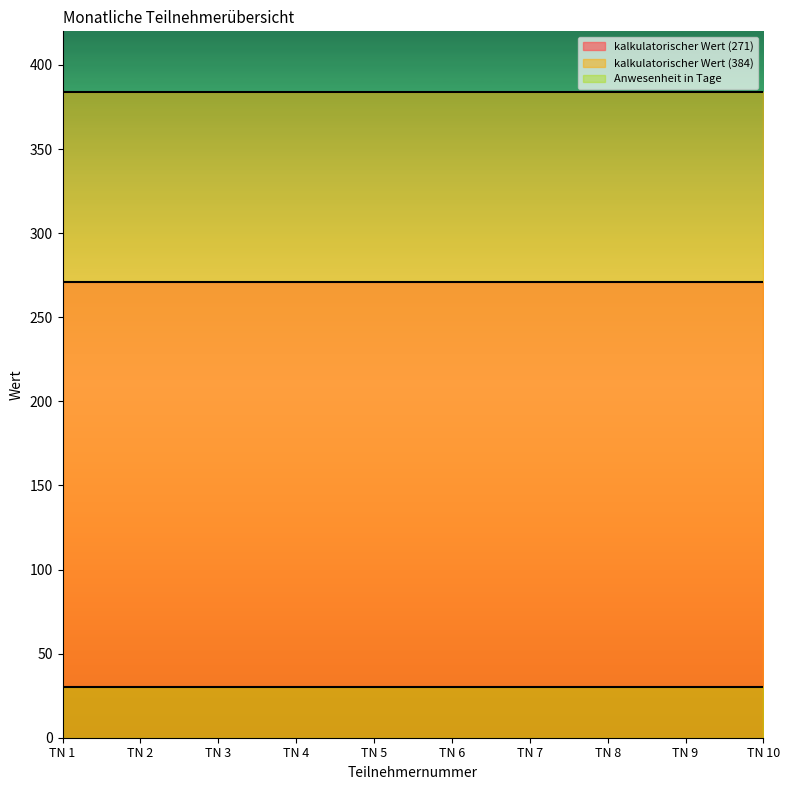

Rank the series by their maximum value, from lowest to highest.

Anwesenheit in Tage, kalkulatorischer Wert (271), kalkulatorischer Wert (384)